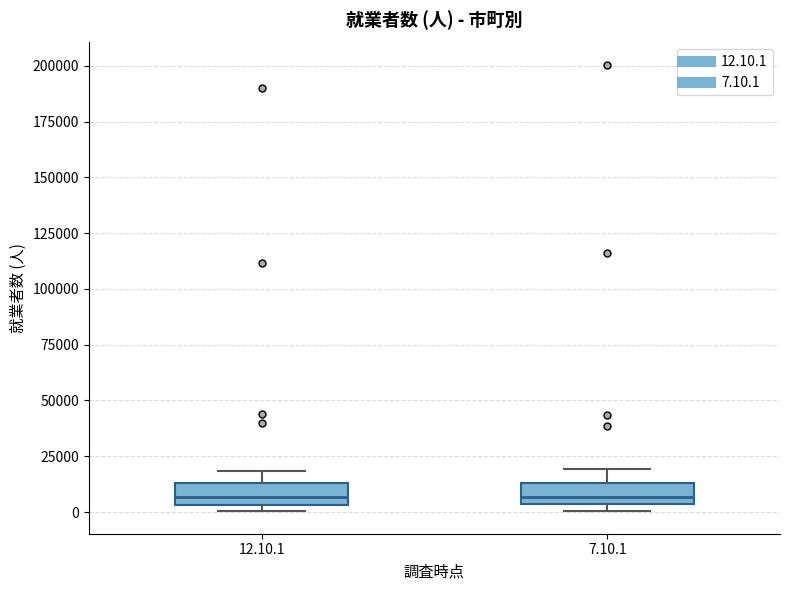

Where is the lower edge of the box for 7.10.1 on the y-axis? The values are not printed on the chart, so give them approximately, as read against the axis.

5000